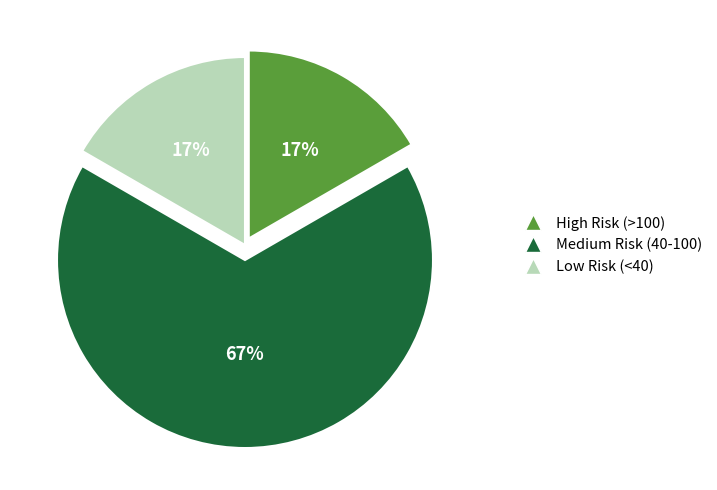

To the nearest percent, what is the difference between the largest and smallest slice percentages?

50%